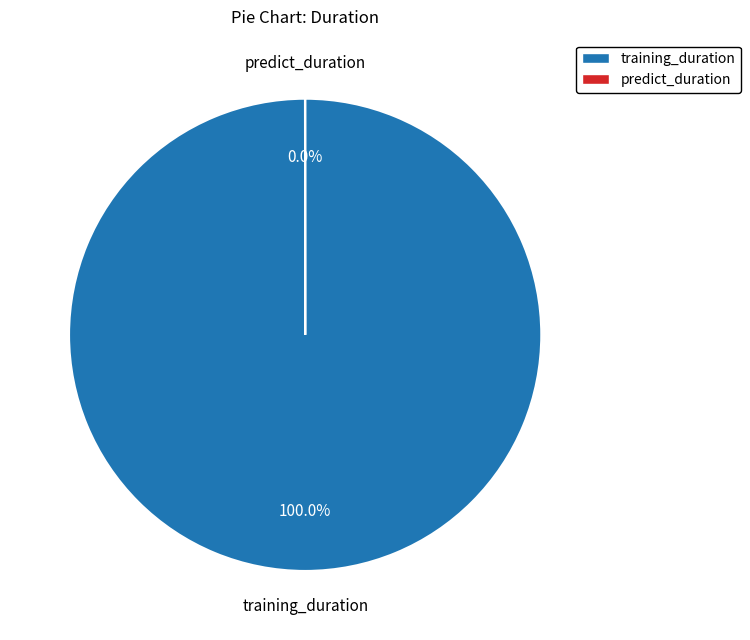

What percentage is the training_duration slice, to the nearest percent?

100%